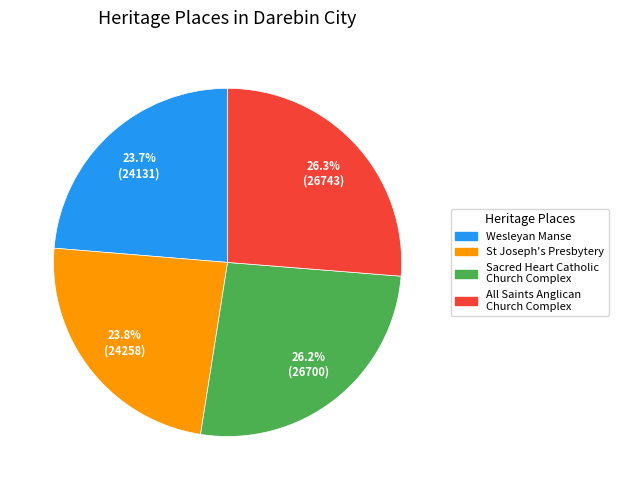

Does any single category account for the majority?

No